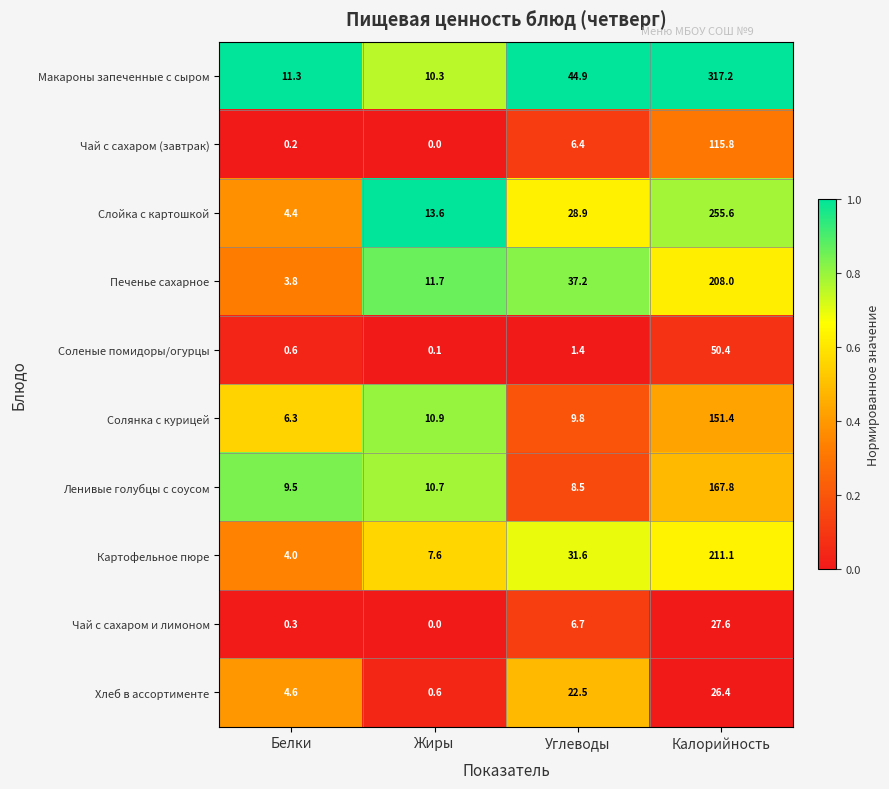

True or false: Печенье сахарное has a value of 11.7 at Жиры.

True